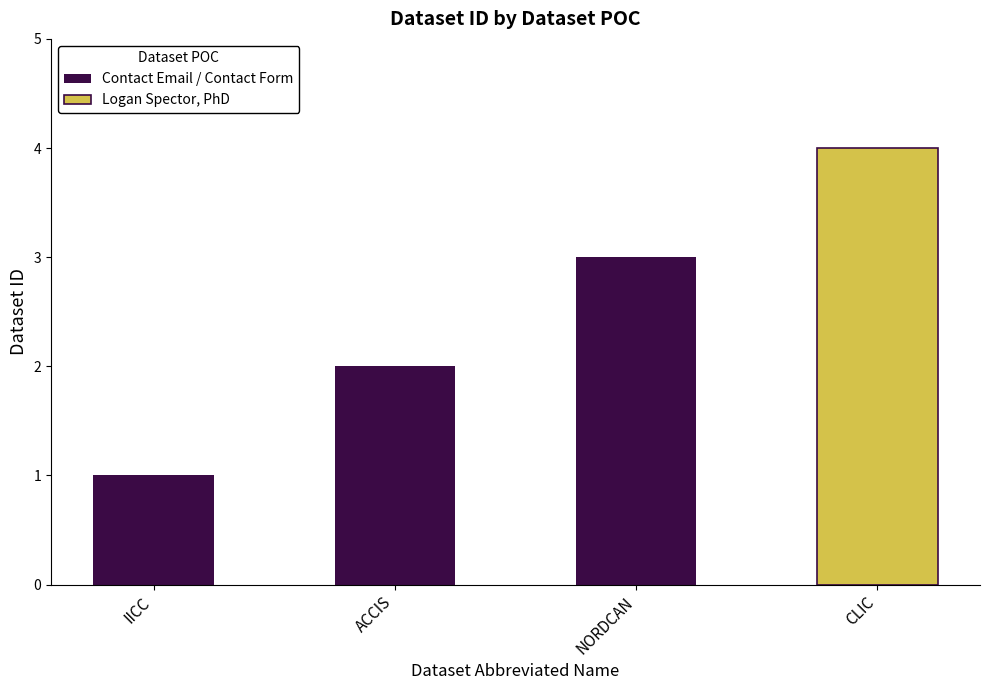

What is the change in value from IICC to ACCIS?

+1